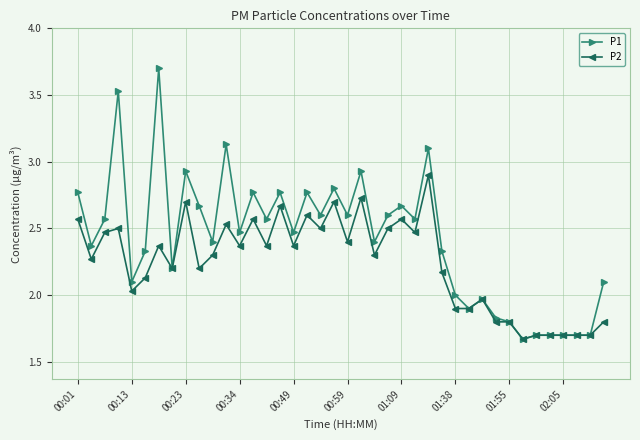

What is the maximum value shown in the chart?

3.7